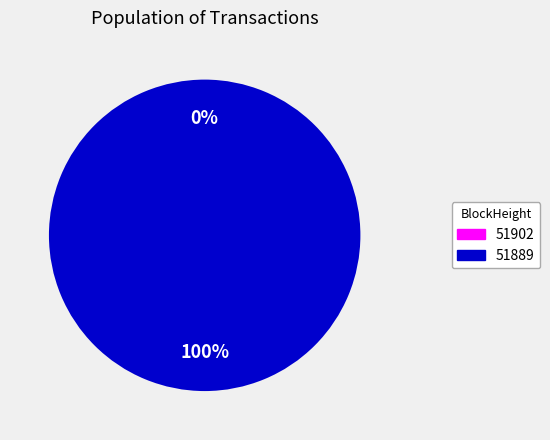

To the nearest percent, what is the combined percentage of 51889 and 51902?

100%